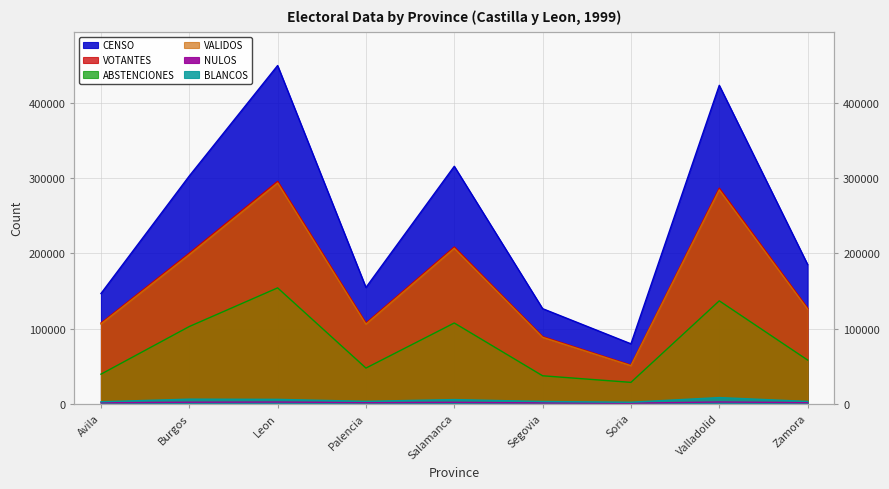

Which series has the largest total across all categories?

CENSO